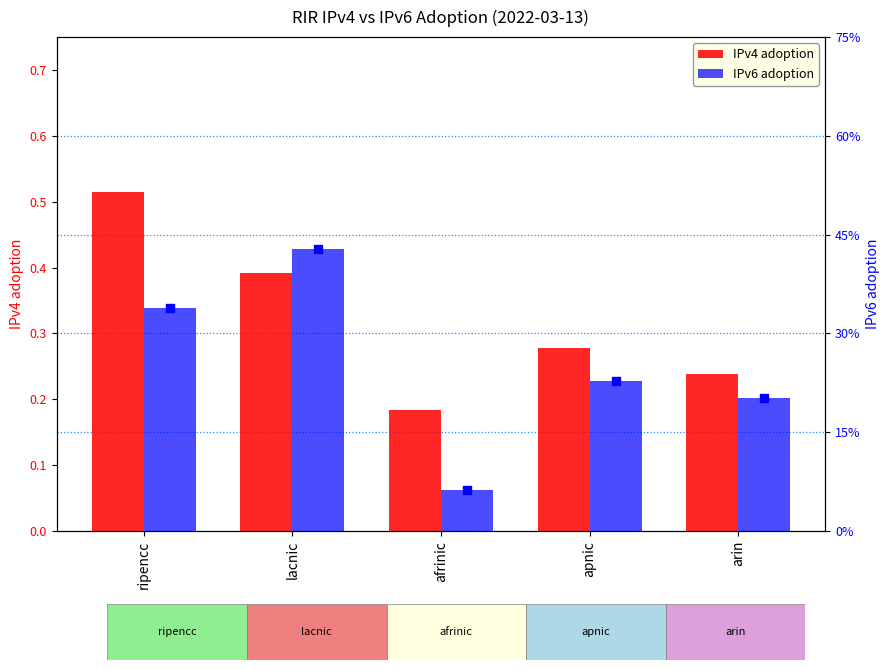

What are all the series names shown in the legend?

IPv4 adoption, IPv6 adoption